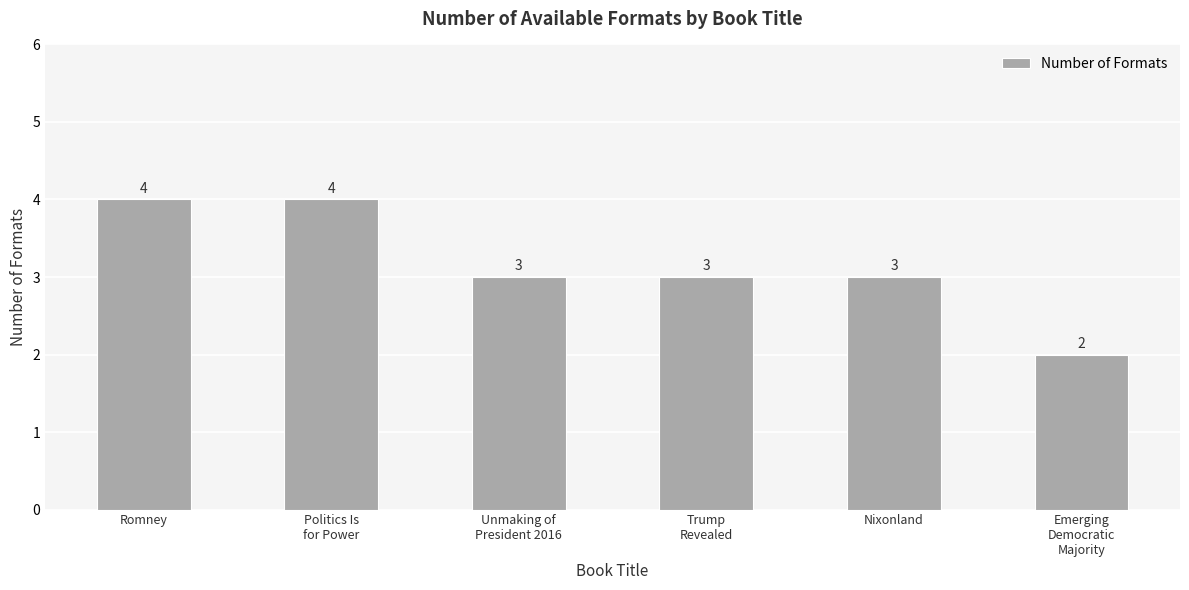

What is the sum of all values?

19